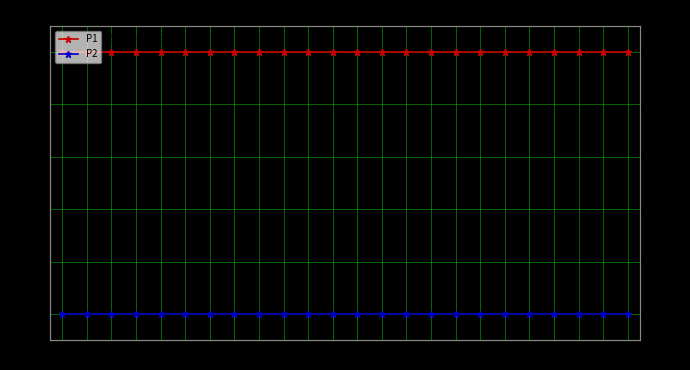

Reading left to right, extract all data points from this chart.

P1: 1999.9	1999.9	1999.9	1999.9	1999.9	1999.9	1999.9	1999.9	1999.9	1999.9	1999.9	1999.9	1999.9	1999.9	1999.9	1999.9	1999.9	1999.9	1999.9	1999.9	1999.9	1999.9	1999.9	1999.9
P2: 999.9	999.9	999.9	999.9	999.9	999.9	999.9	999.9	999.9	999.9	999.9	999.9	999.9	999.9	999.9	999.9	999.9	999.9	999.9	999.9	999.9	999.9	999.9	999.9